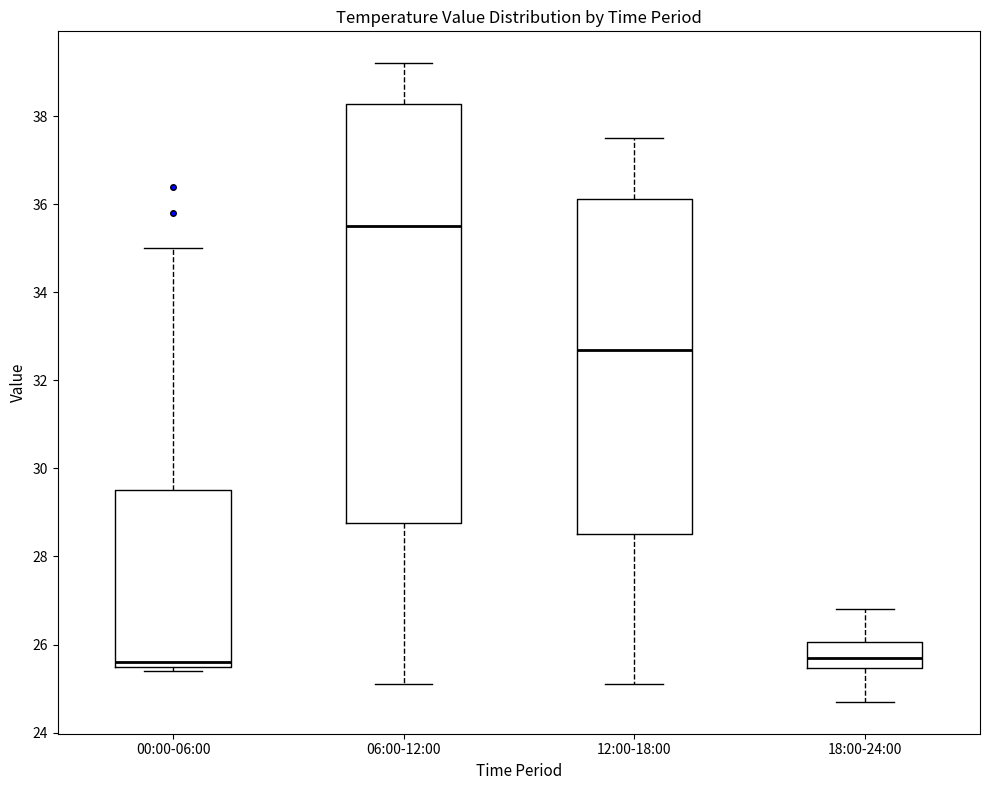

Which box is the tallest, from its lower edge to its upper edge?

06:00-12:00